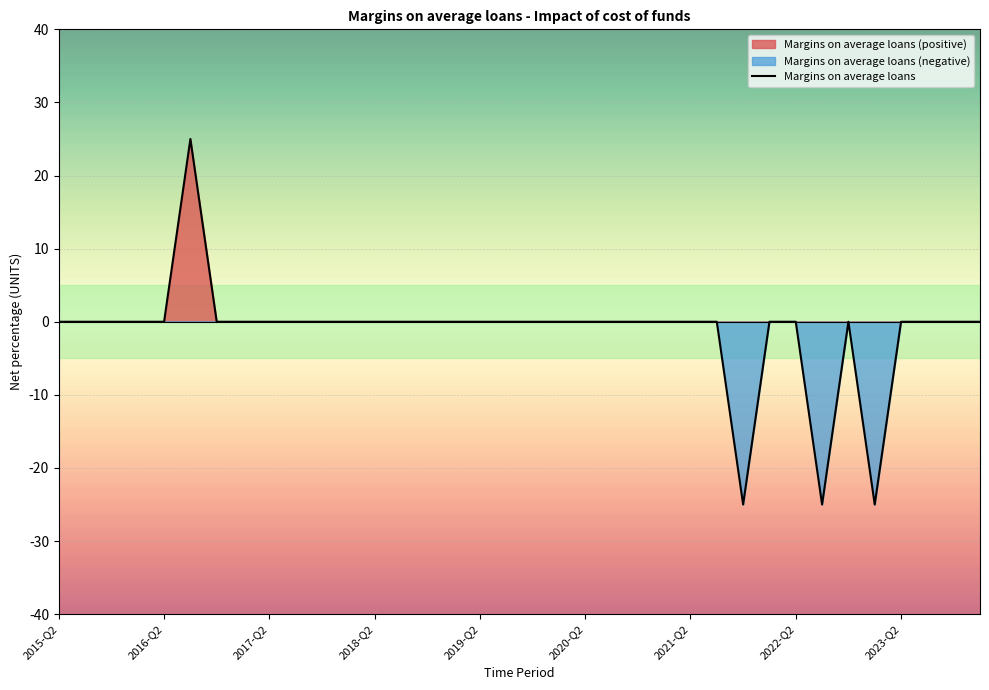

How many values are below zero?

3